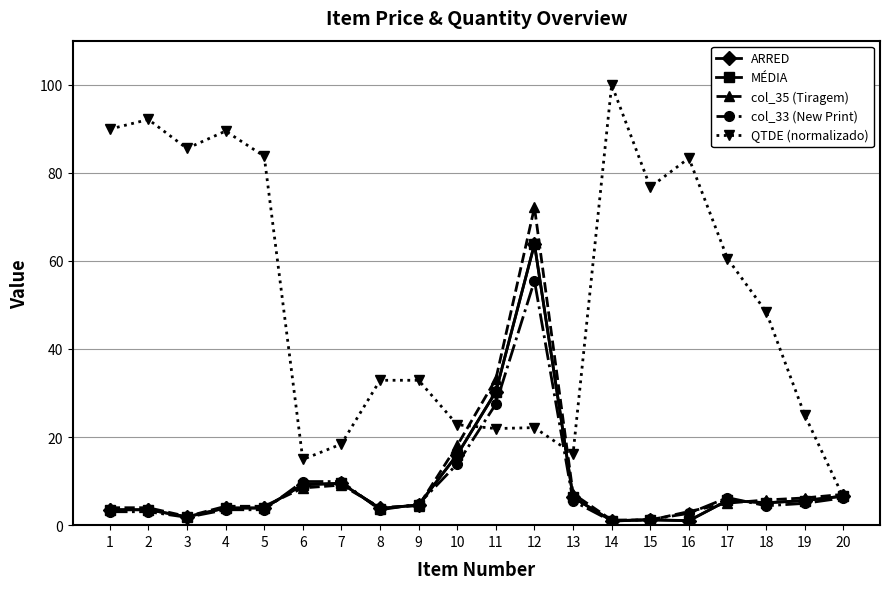

At which category does the chart reach its peak across all series?

14